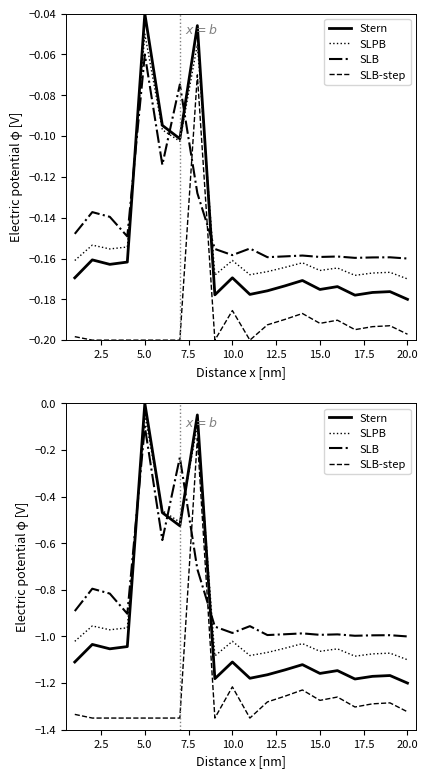

Rank the series at 20.0 from highest to lowest value.

SLB, SLPB, Stern, SLB-step